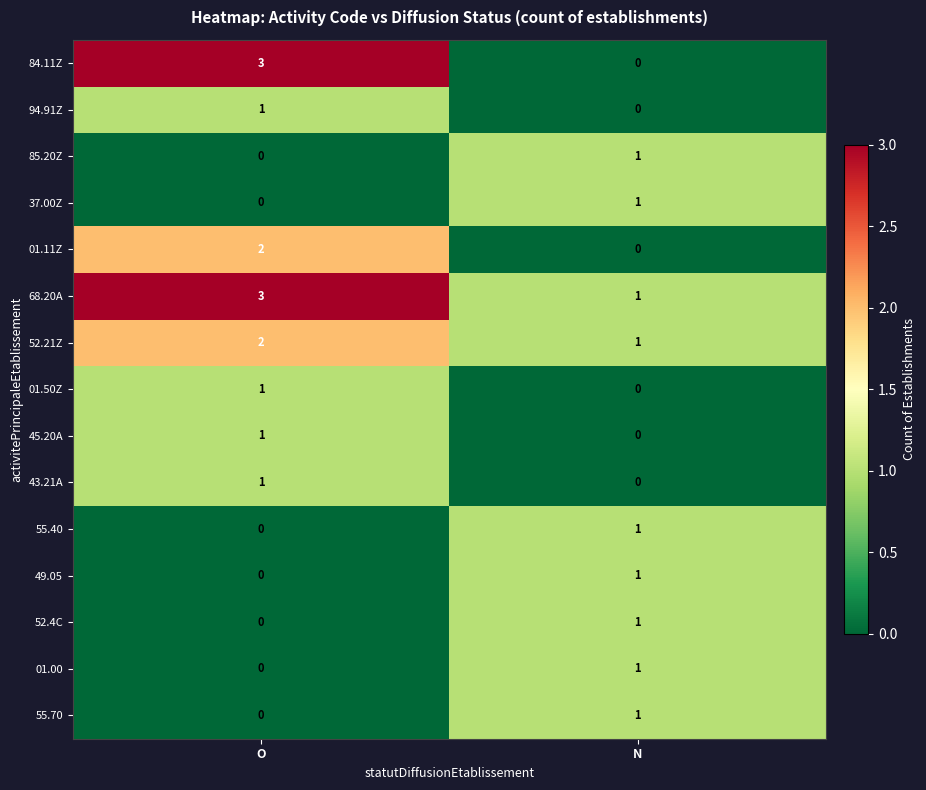

What is the sum of all 68.20A values?

4